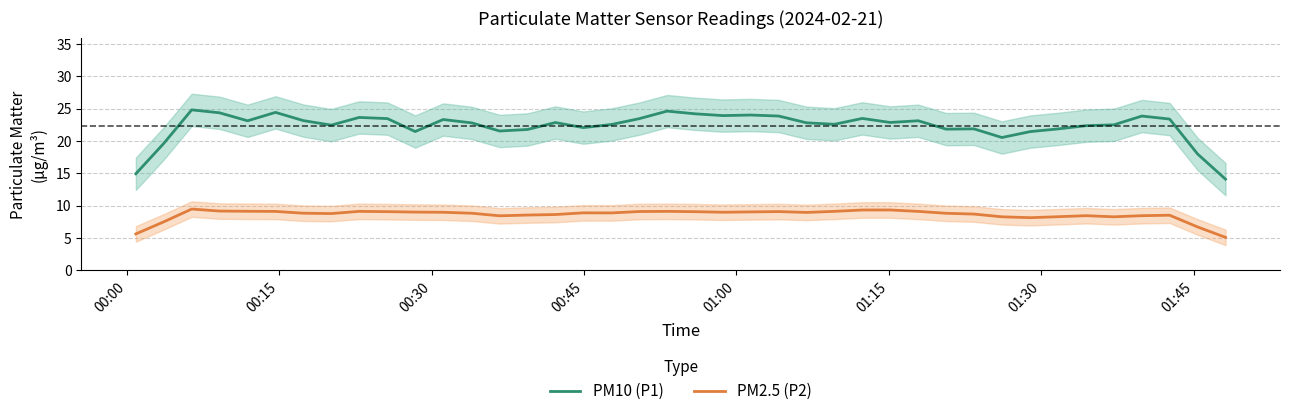

What is the highest value of the PM2.5 (P2) series?

9.5